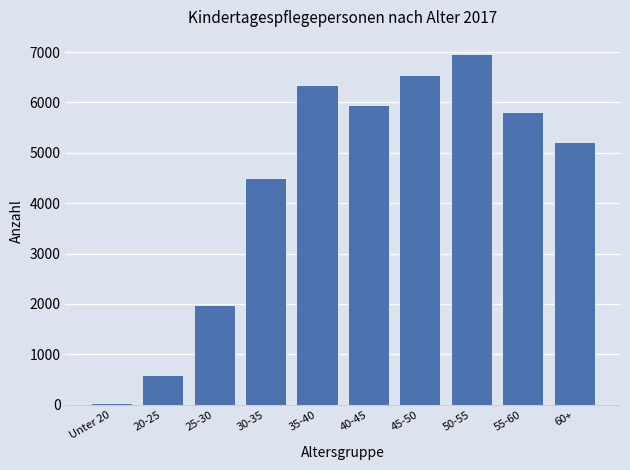

Reading right to left, what are all the values shown in this chart?

60+=5224	55-60=5811	50-55=6954	45-50=6554	40-45=5958	35-40=6343	30-35=4509	25-30=1973	20-25=586	Unter 20=43